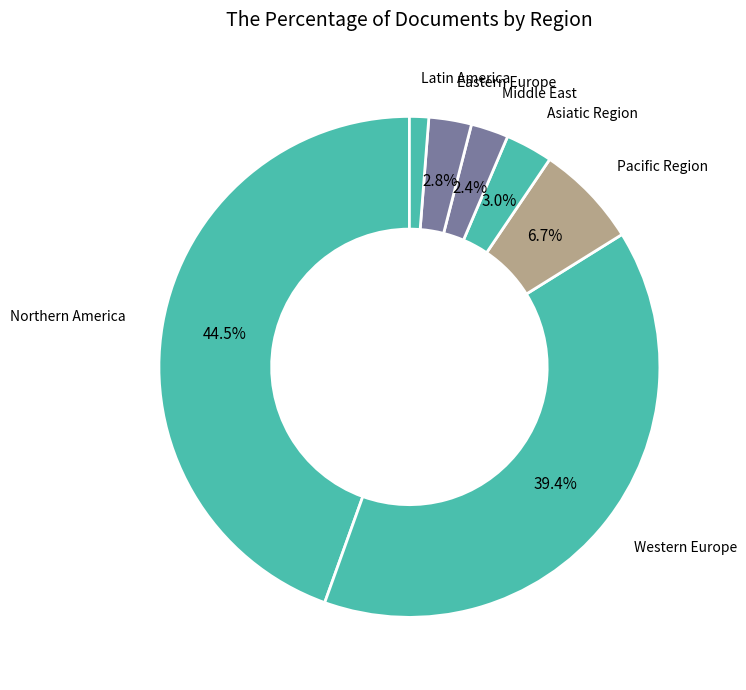

How many slices are in this pie chart?

7